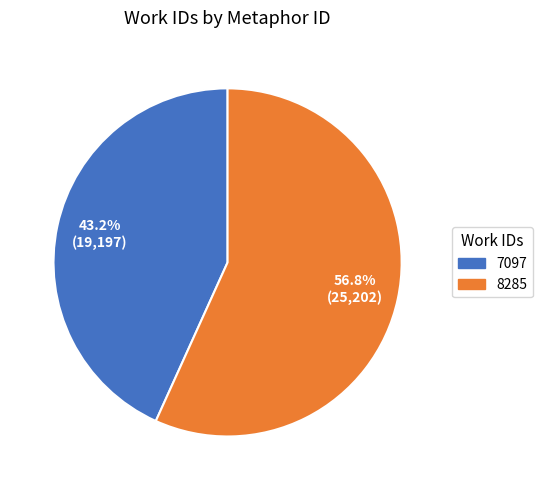

To the nearest percent, what percentage of the pie is 8285?

57%